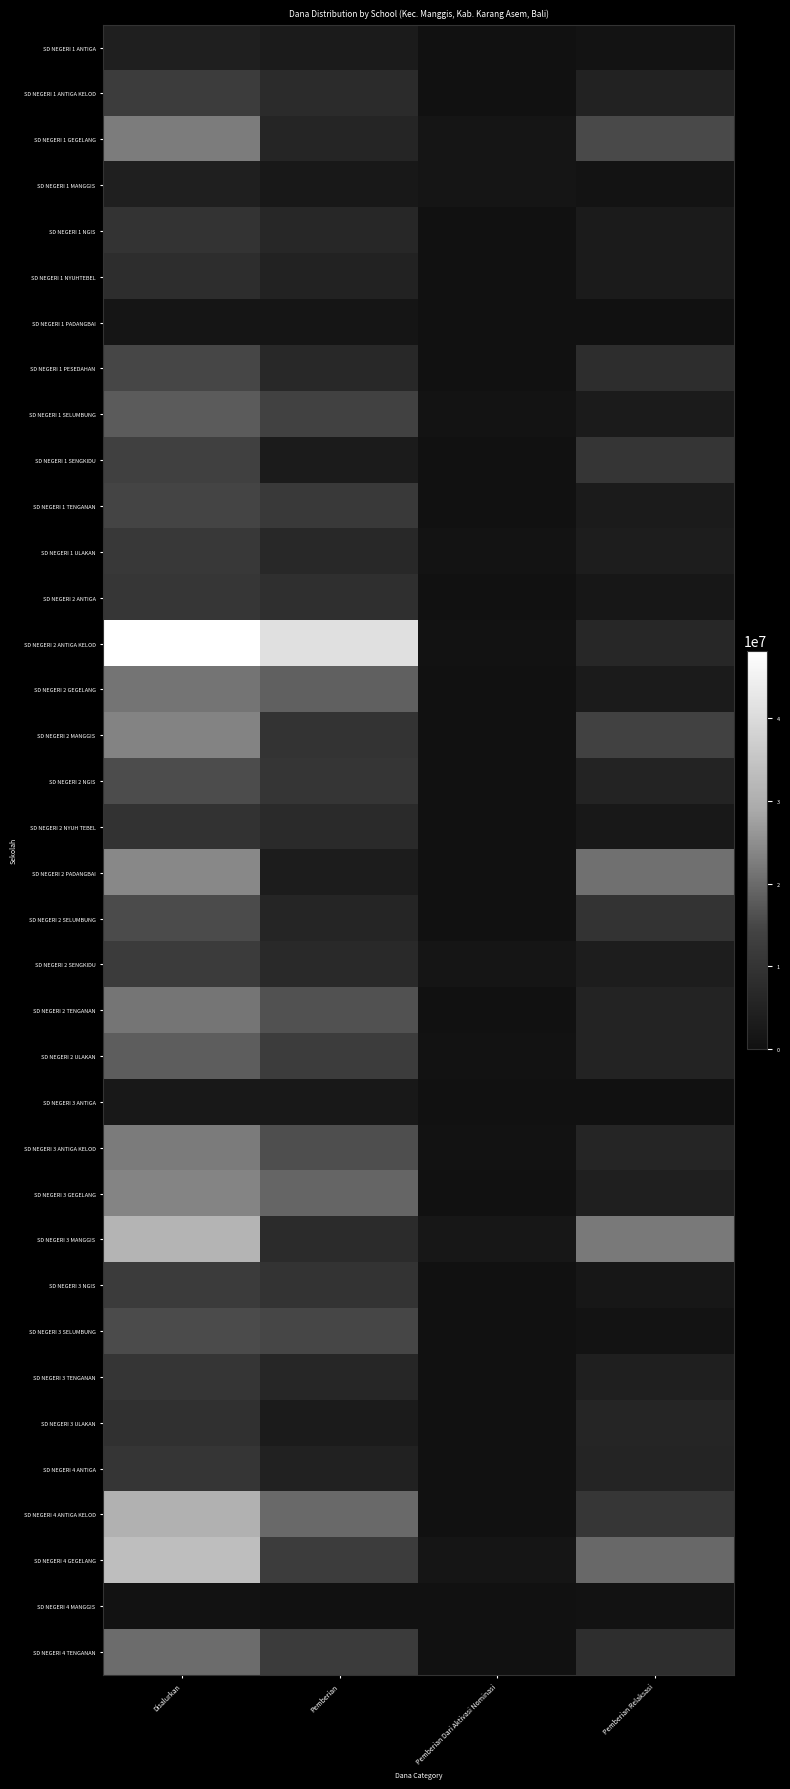

Reading left to right, transcribe all the data shown in this chart.

SD NEGERI 1 ANTIGA: Disalurkan=4050000	Pemberian=3150000	Pemberian Dari Aktivasi Nominasi=0	Pemberian Relaksasi=900000
SD NEGERI 1 ANTIGA KELOD: Disalurkan=12375000	Pemberian=7425000	Pemberian Dari Aktivasi Nominasi=0	Pemberian Relaksasi=4950000
SD NEGERI 1 GEGELANG: Disalurkan=22500000	Pemberian=5850000	Pemberian Dari Aktivasi Nominasi=1350000	Pemberian Relaksasi=15300000
SD NEGERI 1 MANGGIS: Disalurkan=4275000	Pemberian=2250000	Pemberian Dari Aktivasi Nominasi=1350000	Pemberian Relaksasi=675000
SD NEGERI 1 NGIS: Disalurkan=9675000	Pemberian=6525000	Pemberian Dari Aktivasi Nominasi=0	Pemberian Relaksasi=3150000
SD NEGERI 1 NYUHTEBEL: Disalurkan=8100000	Pemberian=4950000	Pemberian Dari Aktivasi Nominasi=0	Pemberian Relaksasi=3150000
SD NEGERI 1 PADANGBAI: Disalurkan=1350000	Pemberian=1350000	Pemberian Dari Aktivasi Nominasi=0	Pemberian Relaksasi=0
SD NEGERI 1 PESEDAHAN: Disalurkan=14850000	Pemberian=6750000	Pemberian Dari Aktivasi Nominasi=0	Pemberian Relaksasi=8100000
SD NEGERI 1 SELUMBUNG: Disalurkan=17775000	Pemberian=13725000	Pemberian Dari Aktivasi Nominasi=900000	Pemberian Relaksasi=3150000
SD NEGERI 1 SENGKIDU: Disalurkan=13500000	Pemberian=3150000	Pemberian Dari Aktivasi Nominasi=0	Pemberian Relaksasi=10350000
SD NEGERI 1 TENGANAN: Disalurkan=14625000	Pemberian=11475000	Pemberian Dari Aktivasi Nominasi=0	Pemberian Relaksasi=3150000
SD NEGERI 1 ULAKAN: Disalurkan=11250000	Pemberian=6750000	Pemberian Dari Aktivasi Nominasi=900000	Pemberian Relaksasi=3600000
SD NEGERI 2 ANTIGA: Disalurkan=10575000	Pemberian=8775000	Pemberian Dari Aktivasi Nominasi=0	Pemberian Relaksasi=1800000
SD NEGERI 2 ANTIGA KELOD: Disalurkan=48150000	Pemberian=41175000	Pemberian Dari Aktivasi Nominasi=450000	Pemberian Relaksasi=6525000
SD NEGERI 2 GEGELANG: Disalurkan=21375000	Pemberian=18450000	Pemberian Dari Aktivasi Nominasi=0	Pemberian Relaksasi=2925000
SD NEGERI 2 MANGGIS: Disalurkan=23400000	Pemberian=9675000	Pemberian Dari Aktivasi Nominasi=0	Pemberian Relaksasi=13725000
SD NEGERI 2 NGIS: Disalurkan=15750000	Pemberian=10350000	Pemberian Dari Aktivasi Nominasi=0	Pemberian Relaksasi=5400000
SD NEGERI 2 NYUH TEBEL: Disalurkan=9450000	Pemberian=7200000	Pemberian Dari Aktivasi Nominasi=0	Pemberian Relaksasi=2250000
SD NEGERI 2 PADANGBAI: Disalurkan=24075000	Pemberian=3375000	Pemberian Dari Aktivasi Nominasi=0	Pemberian Relaksasi=20700000
SD NEGERI 2 SELUMBUNG: Disalurkan=15525000	Pemberian=5850000	Pemberian Dari Aktivasi Nominasi=0	Pemberian Relaksasi=9675000
SD NEGERI 2 SENGKIDU: Disalurkan=11925000	Pemberian=6975000	Pemberian Dari Aktivasi Nominasi=1350000	Pemberian Relaksasi=3600000
SD NEGERI 2 TENGANAN: Disalurkan=21600000	Pemberian=16425000	Pemberian Dari Aktivasi Nominasi=0	Pemberian Relaksasi=5175000
SD NEGERI 2 ULAKAN: Disalurkan=18225000	Pemberian=12375000	Pemberian Dari Aktivasi Nominasi=450000	Pemberian Relaksasi=5400000
SD NEGERI 3 ANTIGA: Disalurkan=2250000	Pemberian=2250000	Pemberian Dari Aktivasi Nominasi=0	Pemberian Relaksasi=0
SD NEGERI 3 ANTIGA KELOD: Disalurkan=22275000	Pemberian=15975000	Pemberian Dari Aktivasi Nominasi=450000	Pemberian Relaksasi=5850000
SD NEGERI 3 GEGELANG: Disalurkan=23625000	Pemberian=19350000	Pemberian Dari Aktivasi Nominasi=0	Pemberian Relaksasi=4275000
SD NEGERI 3 MANGGIS: Disalurkan=31275000	Pemberian=7425000	Pemberian Dari Aktivasi Nominasi=1800000	Pemberian Relaksasi=22050000
SD NEGERI 3 NGIS: Disalurkan=11925000	Pemberian=9900000	Pemberian Dari Aktivasi Nominasi=0	Pemberian Relaksasi=2025000
SD NEGERI 3 SELUMBUNG: Disalurkan=15525000	Pemberian=14850000	Pemberian Dari Aktivasi Nominasi=0	Pemberian Relaksasi=675000
SD NEGERI 3 TENGANAN: Disalurkan=10350000	Pemberian=6075000	Pemberian Dari Aktivasi Nominasi=0	Pemberian Relaksasi=4275000
SD NEGERI 3 ULAKAN: Disalurkan=9000000	Pemberian=3150000	Pemberian Dari Aktivasi Nominasi=0	Pemberian Relaksasi=5850000
SD NEGERI 4 ANTIGA: Disalurkan=10350000	Pemberian=4725000	Pemberian Dari Aktivasi Nominasi=0	Pemberian Relaksasi=5625000
SD NEGERI 4 ANTIGA KELOD: Disalurkan=30600000	Pemberian=19800000	Pemberian Dari Aktivasi Nominasi=225000	Pemberian Relaksasi=10575000
SD NEGERI 4 GEGELANG: Disalurkan=33525000	Pemberian=12600000	Pemberian Dari Aktivasi Nominasi=1350000	Pemberian Relaksasi=19575000
SD NEGERI 4 MANGGIS: Disalurkan=450000	Pemberian=0	Pemberian Dari Aktivasi Nominasi=0	Pemberian Relaksasi=450000
SD NEGERI 4 TENGANAN: Disalurkan=20250000	Pemberian=11925000	Pemberian Dari Aktivasi Nominasi=0	Pemberian Relaksasi=8325000